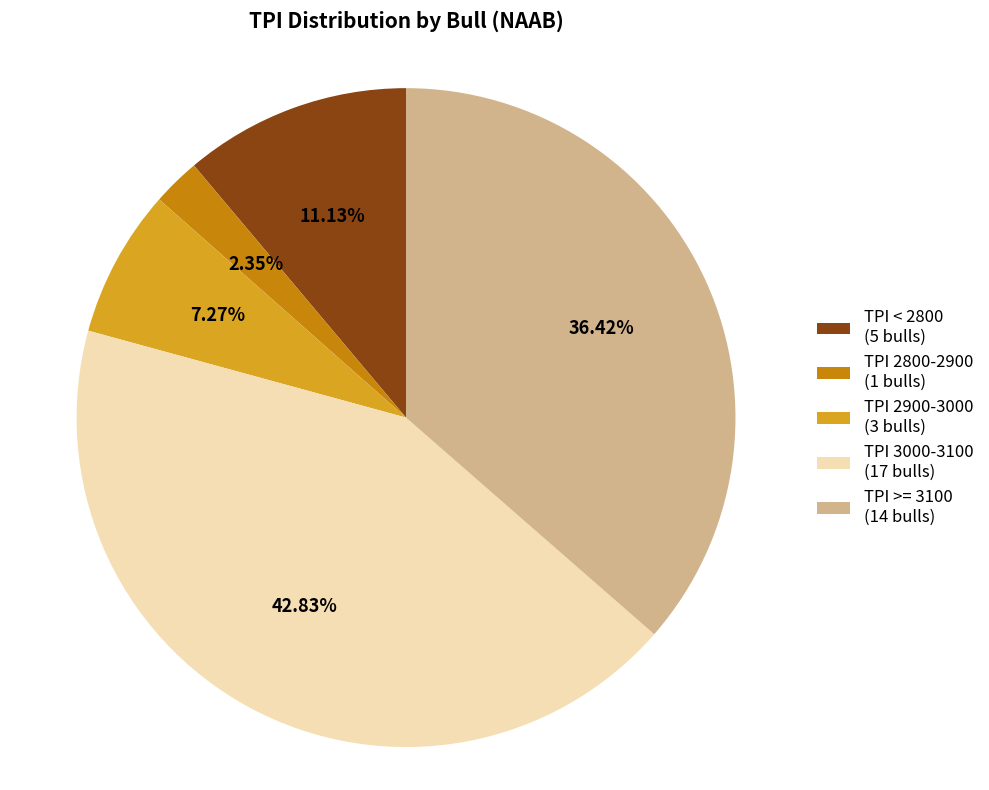

How many slices are in this pie chart?

5